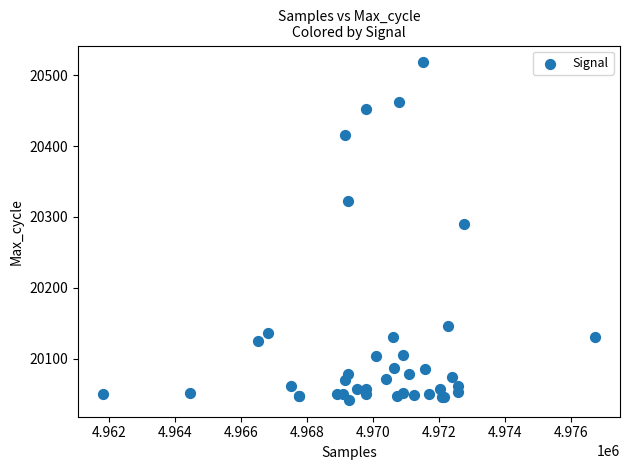

What Y value in the scatter plot is closest to 20280?

20290